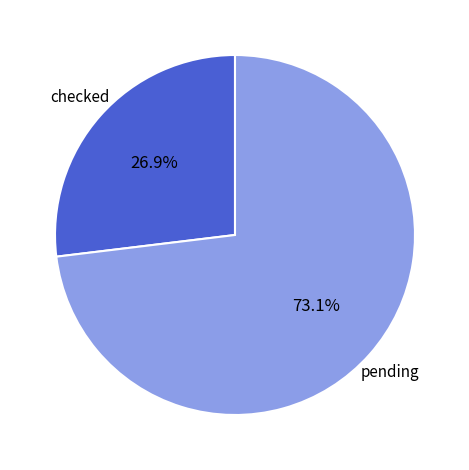

Is there a majority slice in this chart?

Yes